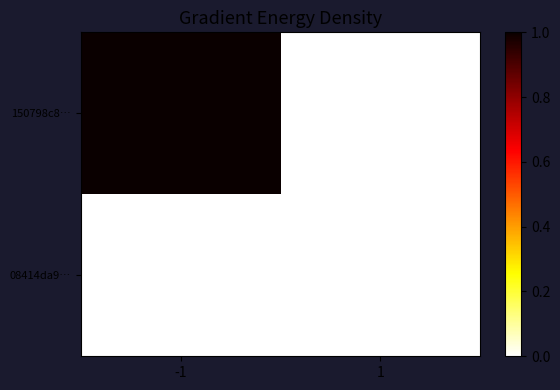

At -1, list the series in order from smallest to largest.

08414da9…, 150798c8…